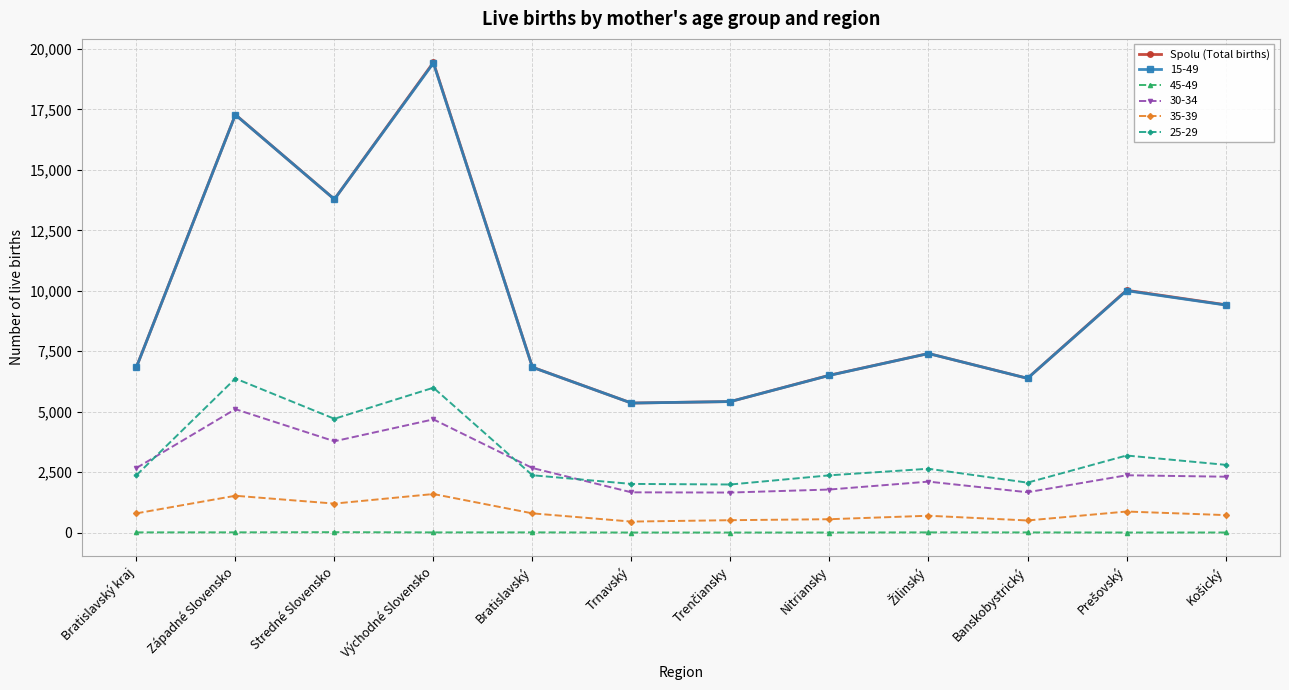

What is the maximum value shown in the chart?

19446